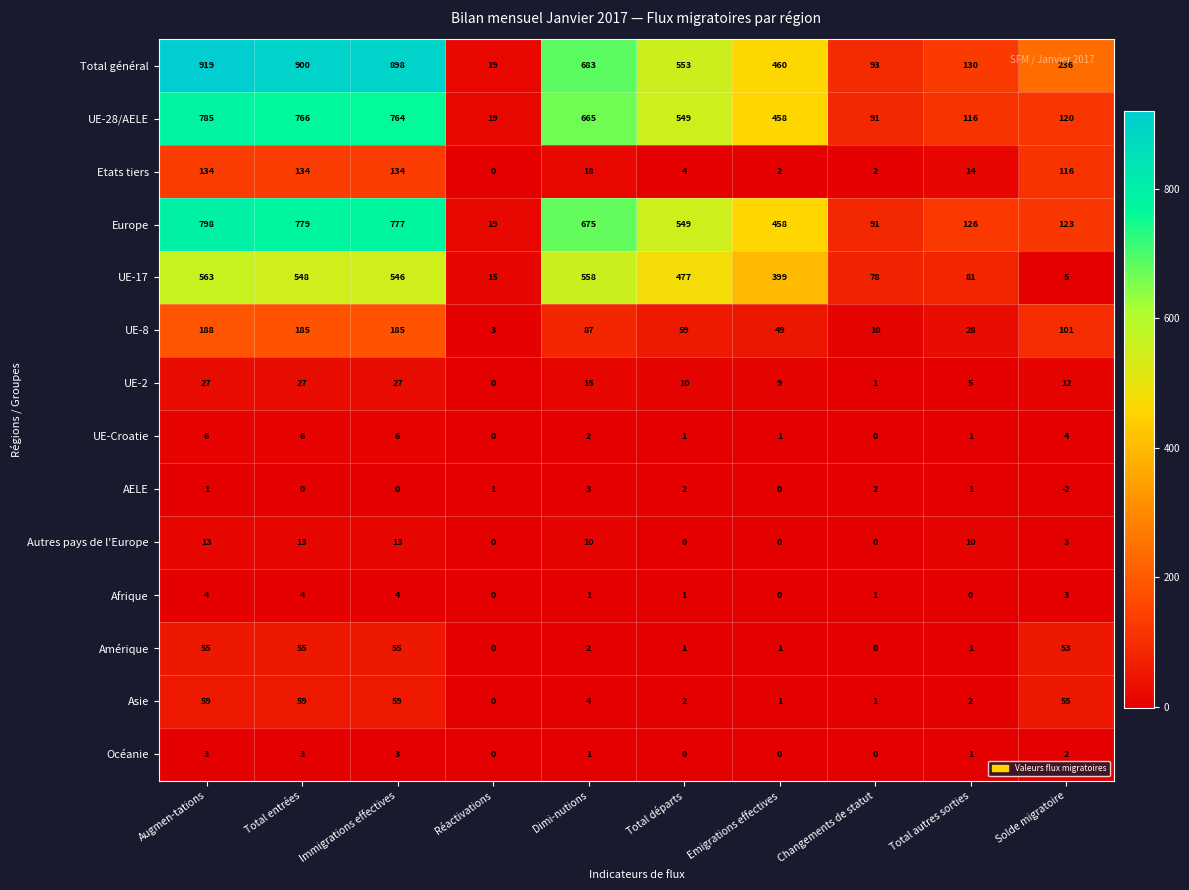

The value of Asie at Changements de statut is 2. True or false?

False